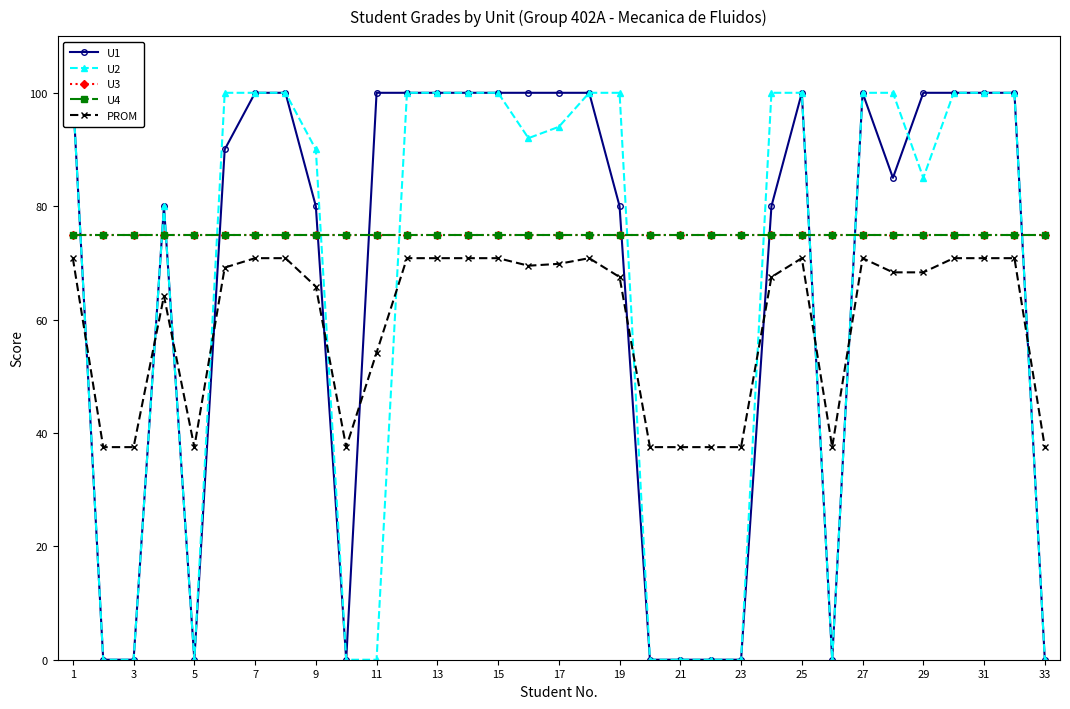

How many values in the PROM series are below 68?

15